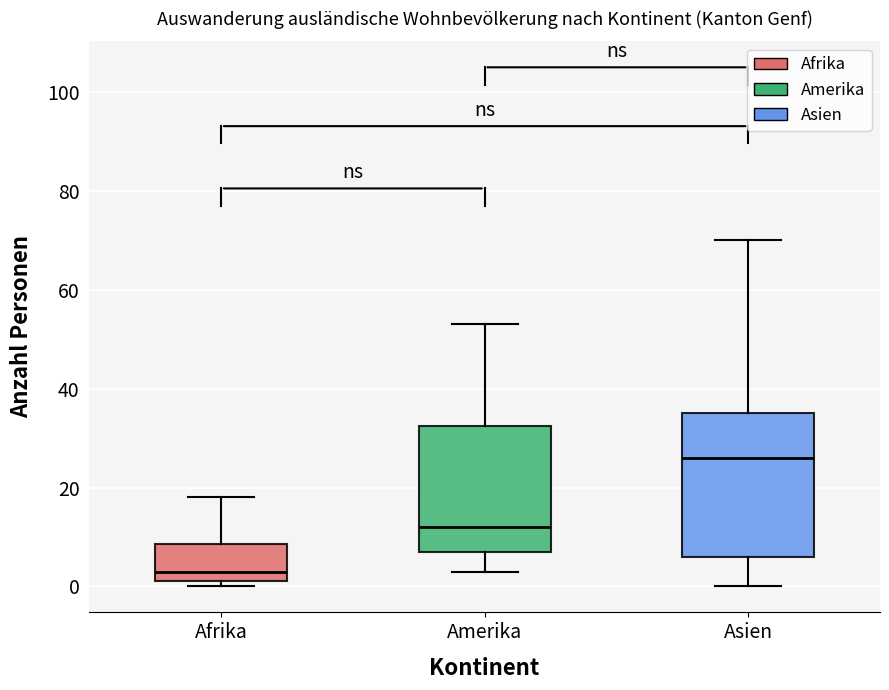

Reading left to right, transcribe this box plot: for each box, give where its median line is, the range the box spans, and where its two whiskers end, as read against the y-axis. The values are not printed on the chart, so give them approximately, as read against the axis.

Afrika: median 4, box 2 to 8, whiskers 0 to 18
Amerika: median 12, box 8 to 32, whiskers 4 to 54
Asien: median 26, box 6 to 36, whiskers 0 to 70